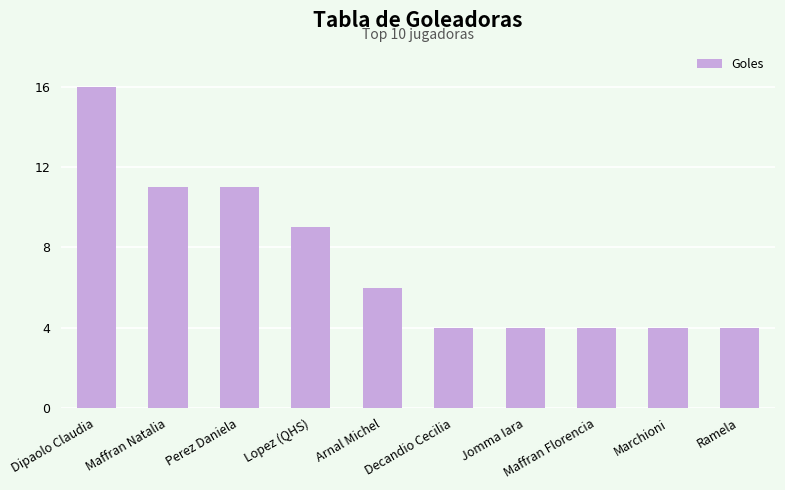

What is the change in value from Dipaolo Claudia to Maffran Natalia?

-5